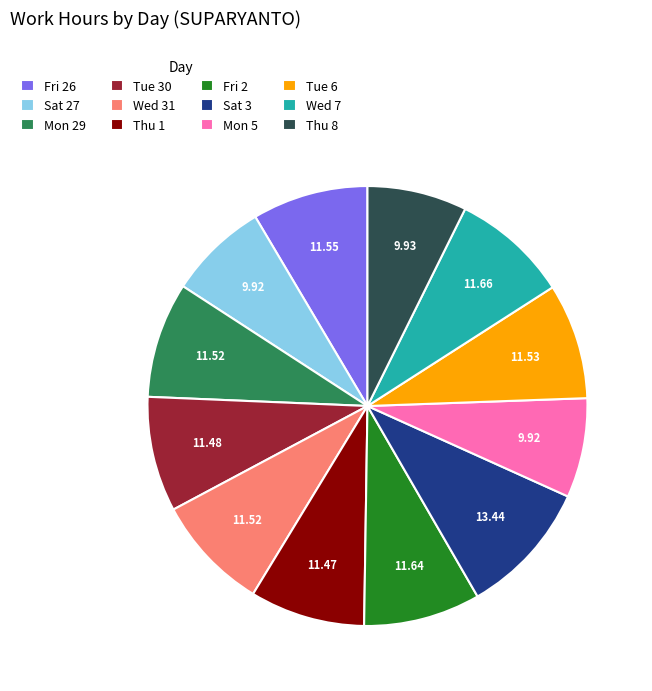

How many slices are in this pie chart?

12